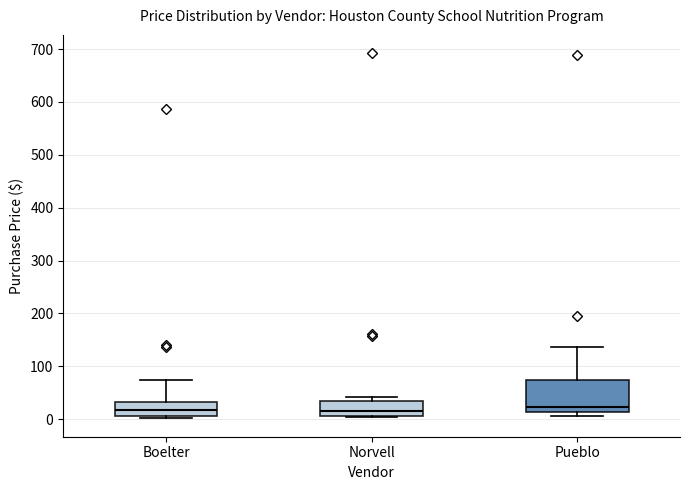

Reading left to right, read every box against the y-axis: the position of its median line, the range the box covers, and the ends of its whiskers. The values are not printed on the chart, so give them approximately, as read against the axis.

Boelter: median 20, box 10 to 30, whiskers 0 to 70
Norvell: median 20, box 10 to 30, whiskers 0 to 40
Pueblo: median 20, box 10 to 70, whiskers 10 (just below the box's lower edge) to 140